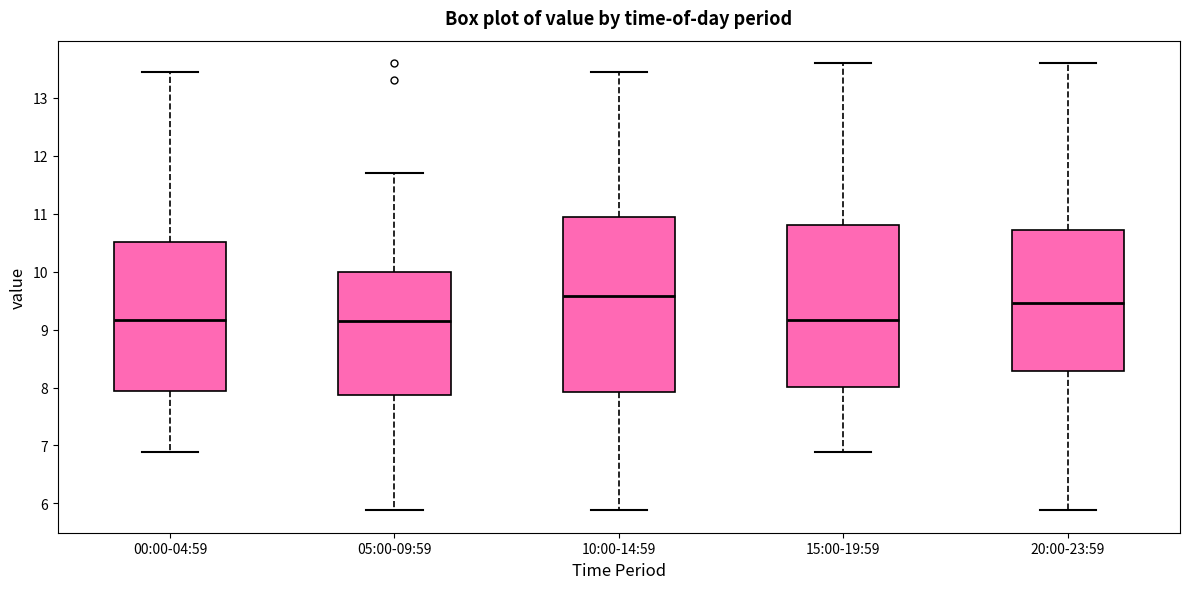

Which box is the tallest, from its lower edge to its upper edge?

10:00-14:59